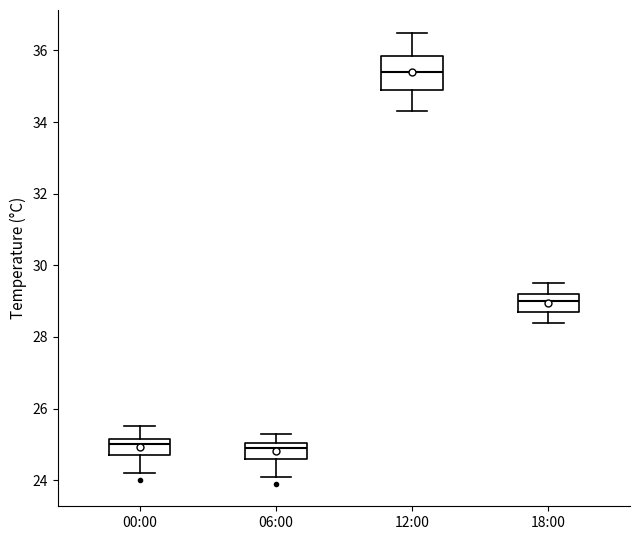

Reading left to right, transcribe this box plot: for each box, give where its median line is, the range the box spans, and where its two whiskers end, as read against the y-axis. The values are not printed on the chart, so give them approximately, as read against the axis.

00:00: median 25.0, box 24.8 to 25.2, whiskers 24.2 to 25.6
06:00: median 25.0 (just below the box's upper edge), box 24.6 to 25.0, whiskers 24.2 to 25.4
12:00: median 35.4, box 35.0 to 35.8, whiskers 34.4 to 36.6
18:00: median 29.0, box 28.8 to 29.2, whiskers 28.4 to 29.6